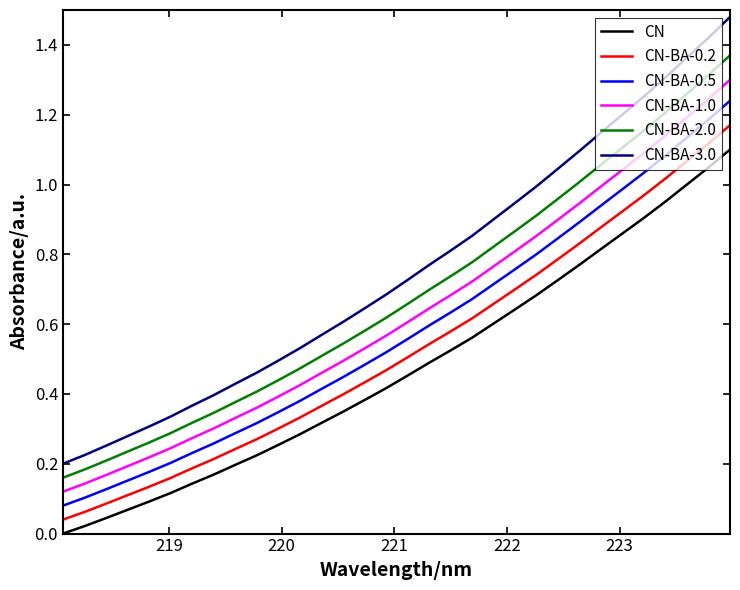

List the series in order of their overall mean, highest first.

CN-BA-3.0, CN-BA-2.0, CN-BA-1.0, CN-BA-0.5, CN-BA-0.2, CN